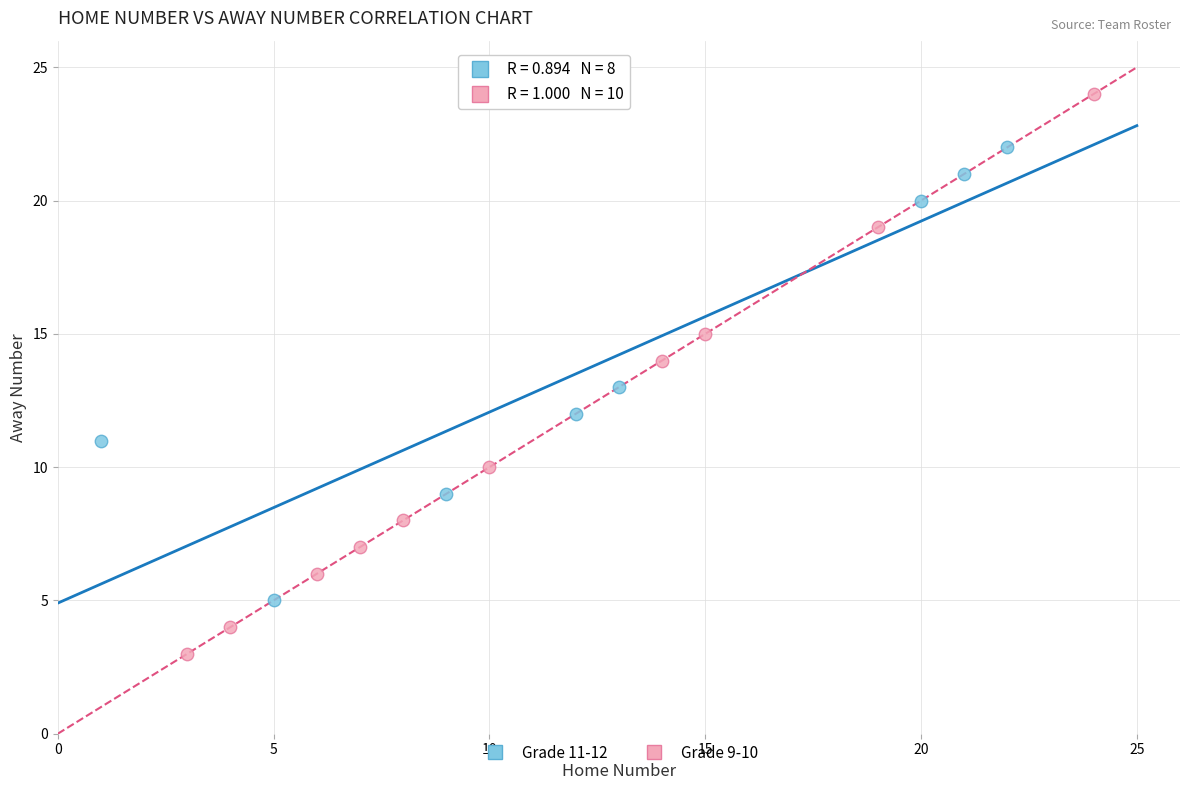

Which series contains the lowest Y value?

Grade 9-10